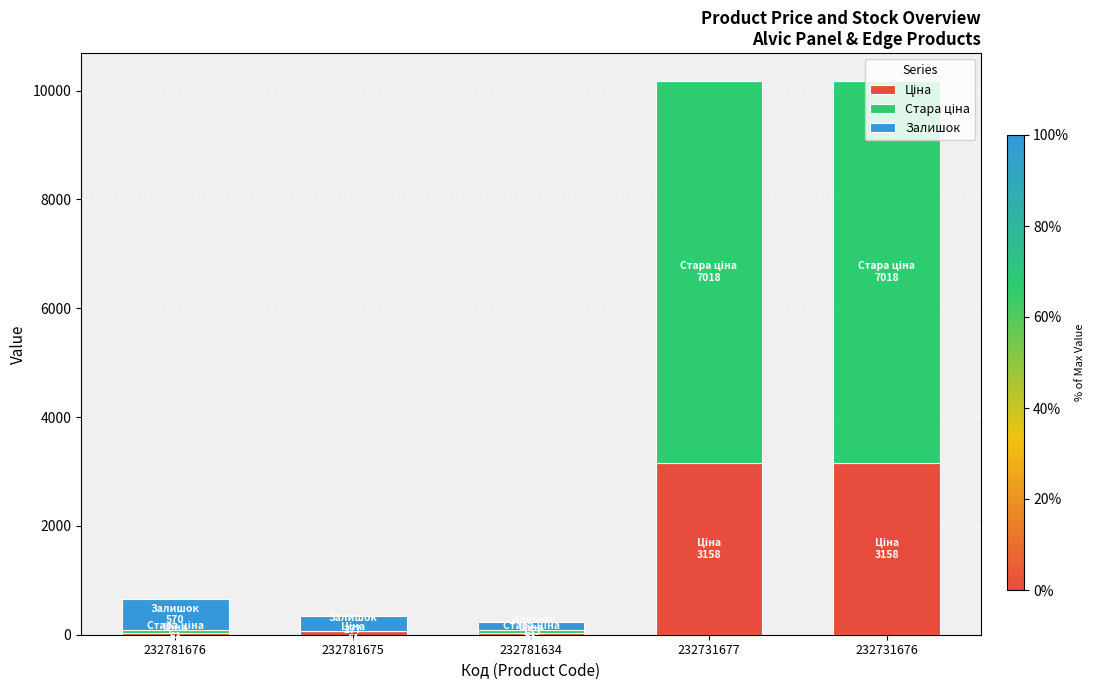

What is the difference between the maximum and minimum values in the Залишок series?

570.0